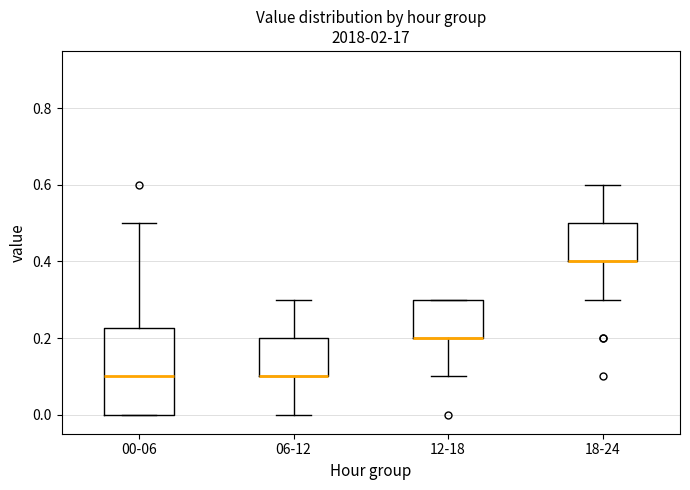

Where is the upper edge of the box for 12-18 on the y-axis? The values are not printed on the chart, so give them approximately, as read against the axis.

0.30